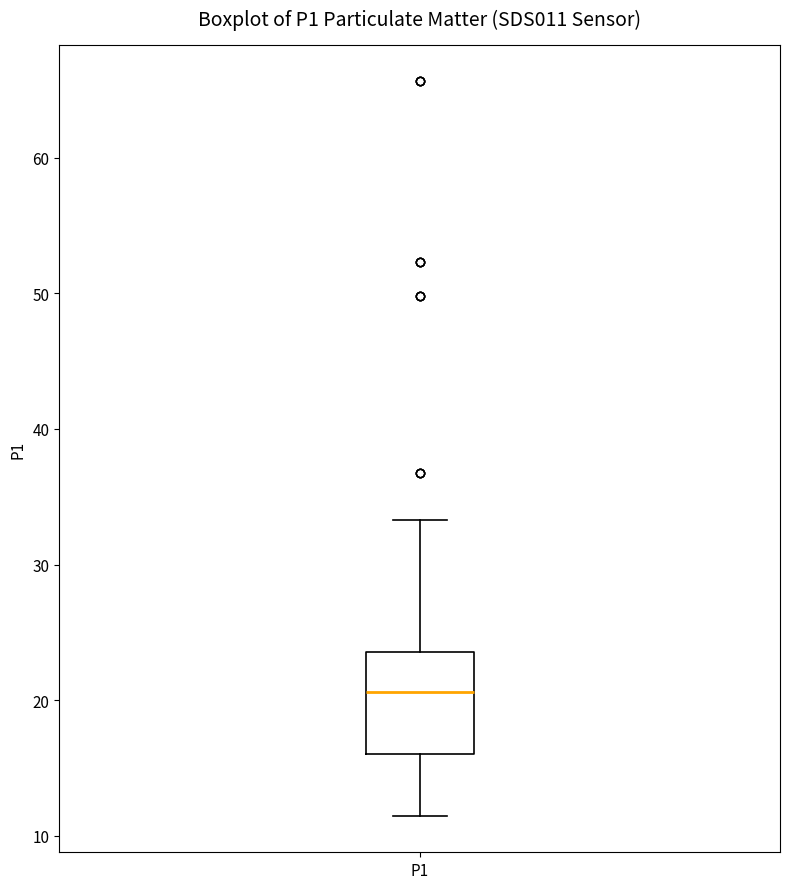

Read this box plot against the y-axis: the position of the median line, the range covered by the box, and the ends of both whiskers. The values are not printed on the chart, so give them approximately, as read against the axis.

median 21, box 16 to 24, whiskers 12 to 33